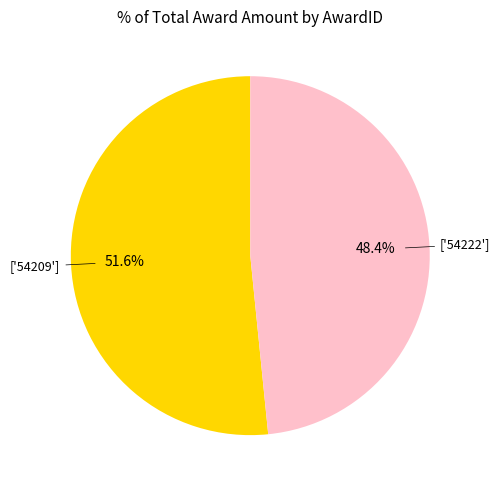

Is there a majority slice in this chart?

Yes